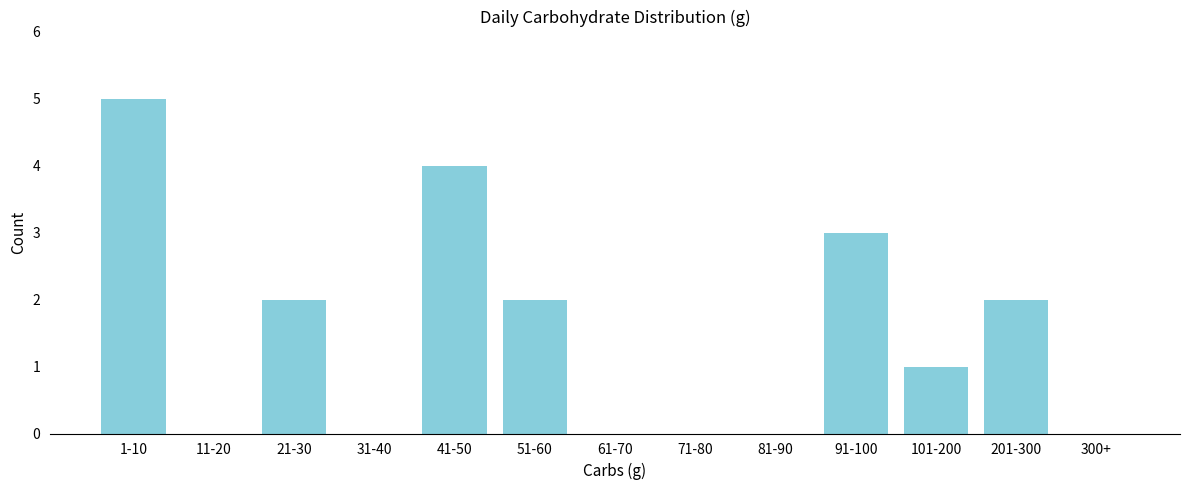

Reading left to right, list all the values displayed in this chart.

1-10=5	11-20=0	21-30=2	31-40=0	41-50=4	51-60=2	61-70=0	71-80=0	81-90=0	91-100=3	101-200=1	201-300=2	300+=0